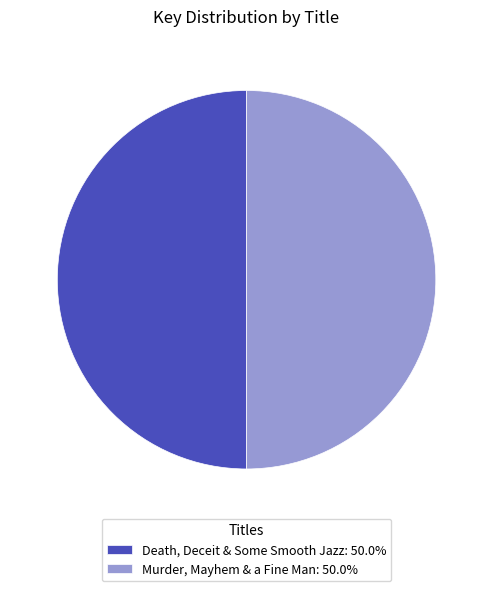

Approximately how many times larger is the value at Death, Deceit & Some Smooth Jazz: 50.0% compared to Murder, Mayhem & a Fine Man: 50.0%?

1.0